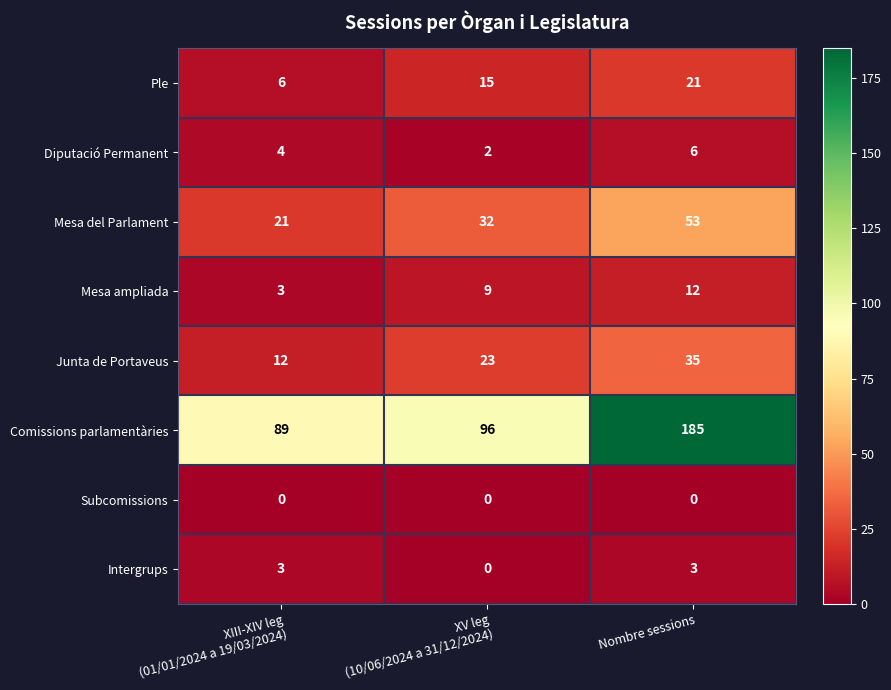

Rank the series by their maximum value, from lowest to highest.

Subcomissions, Intergrups, Diputació Permanent, Mesa ampliada, Ple, Junta de Portaveus, Mesa del Parlament, Comissions parlamentàries